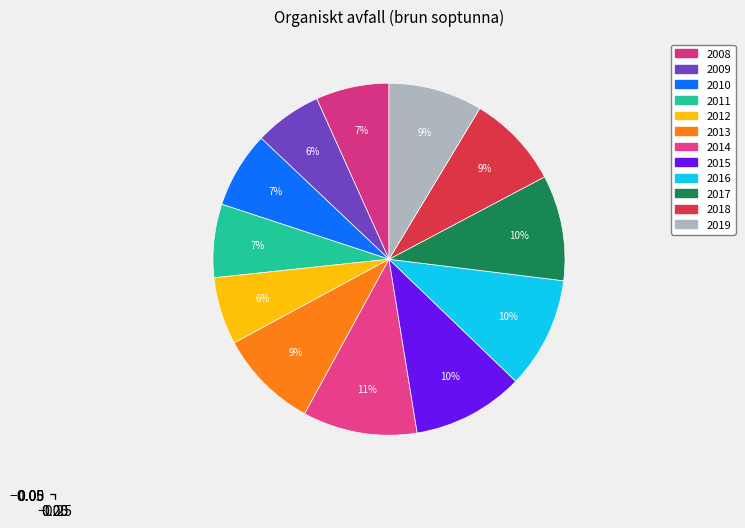

To the nearest percent, what portion does 2011 represent?

7%